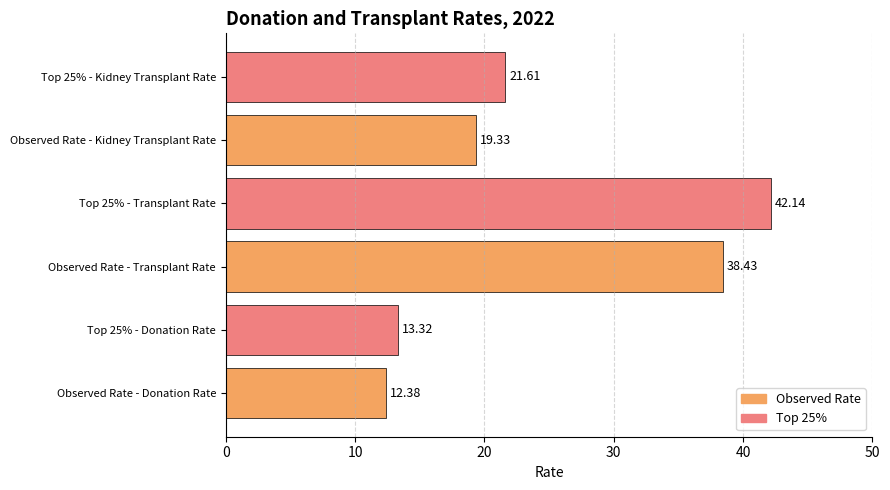

Rank the categories by value from lowest to highest.

Observed Rate - Donation Rate, Top 25% - Donation Rate, Observed Rate - Kidney Transplant Rate, Top 25% - Kidney Transplant Rate, Observed Rate - Transplant Rate, Top 25% - Transplant Rate